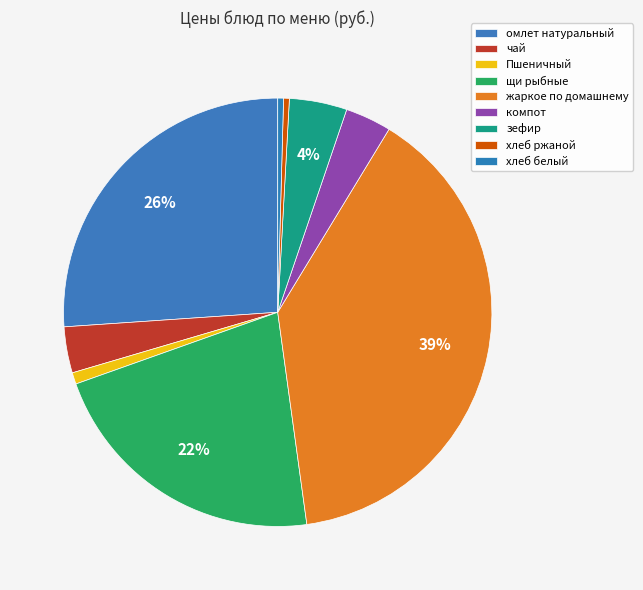

Count the number of slices in the pie.

9